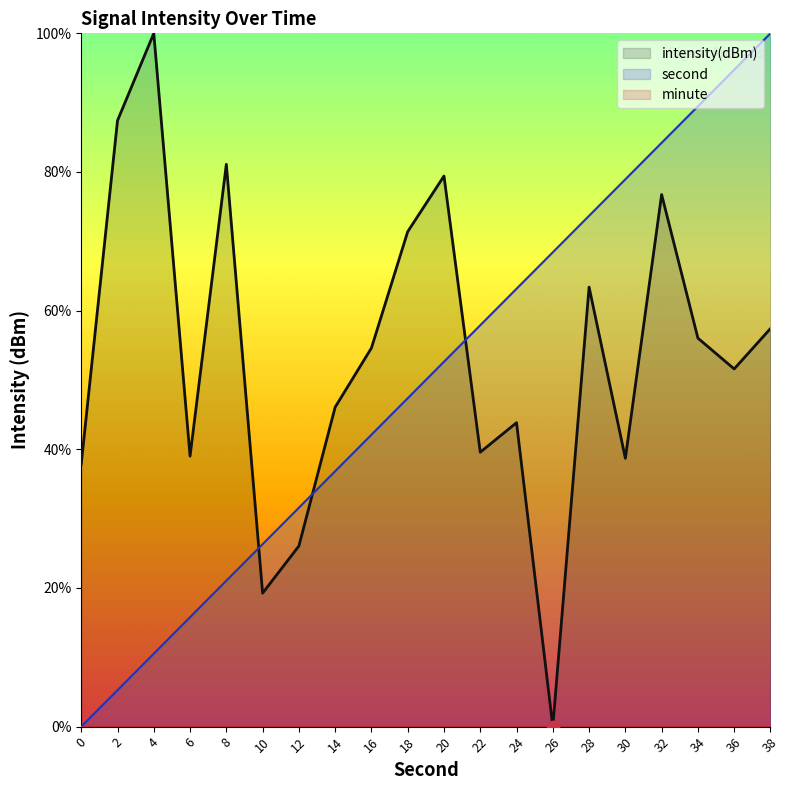

Is the value of intensity at 16 greater than the value of second at 26?

No